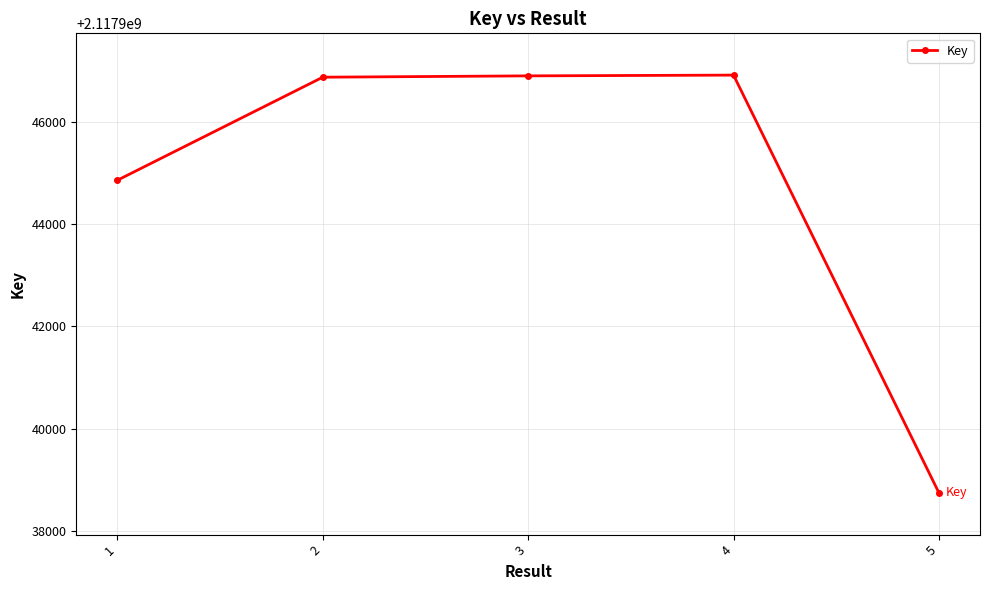

How many data points does each series have?

5